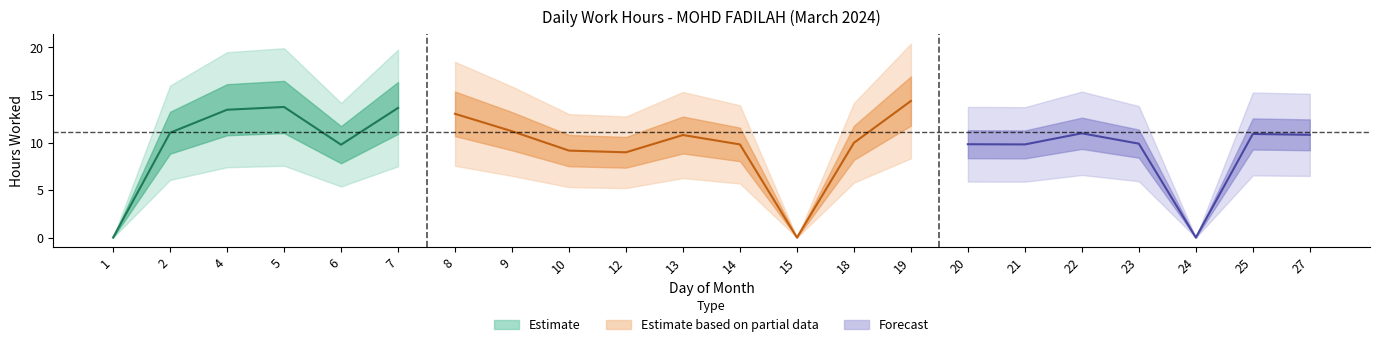

Rank the categories by value from lowest to highest.

1, 15, 24, 12, 10, 6, 14, 21, 20, 23, 18, 13, 27, 25, 22, 2, 9, 8, 4, 7, 5, 19